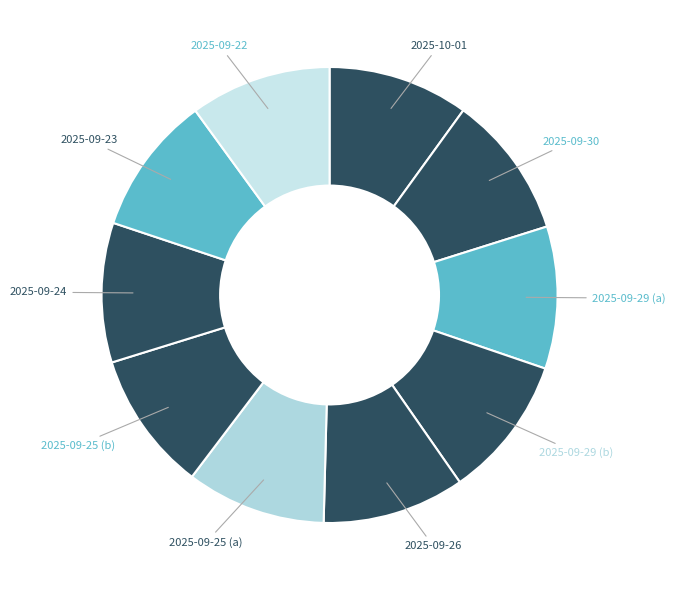

How many slices are in this pie chart?

10